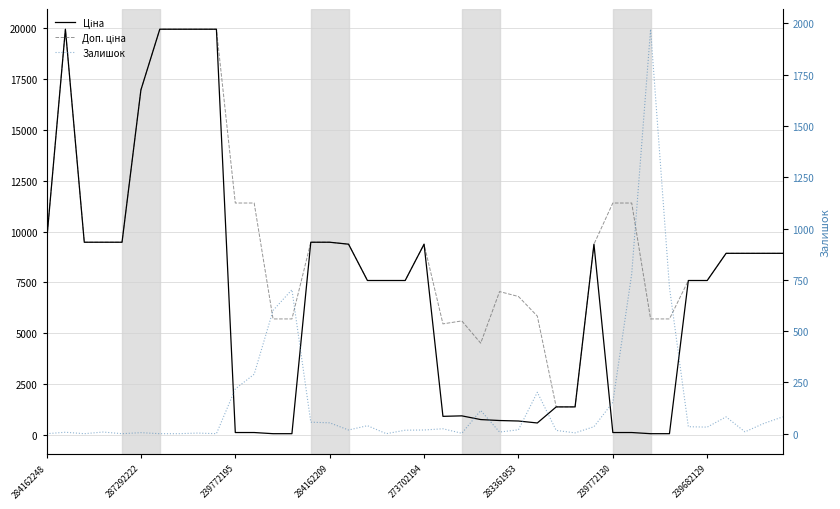

What is the greatest value displayed?

19964.2